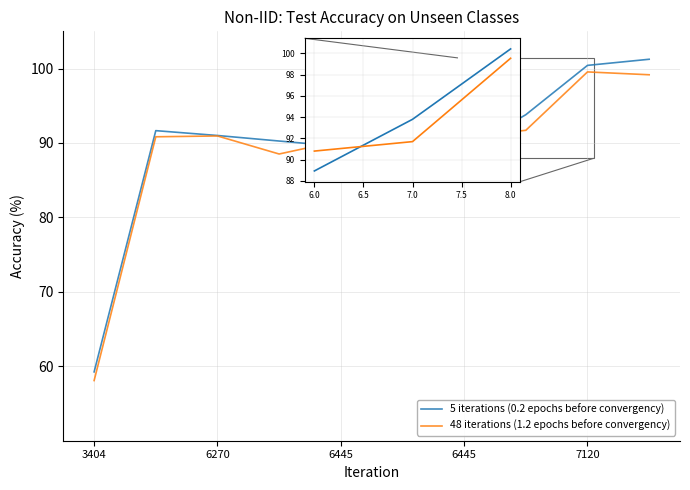

Is the value of 48 iterations (1.2 epochs before convergency) at 6445 greater than the value of 5 iterations (0.2 epochs before convergency) at 6270?

Yes